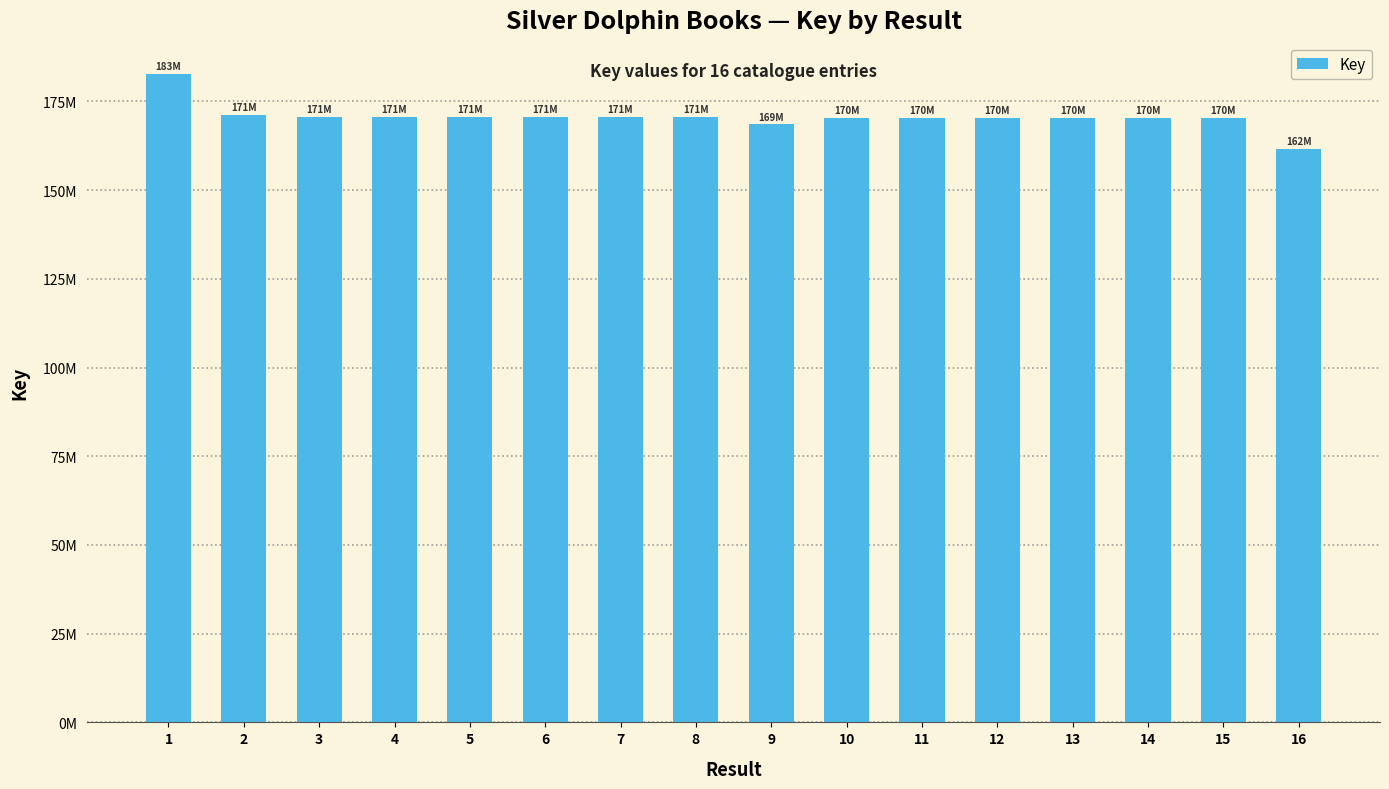

Are the bars horizontal?

No